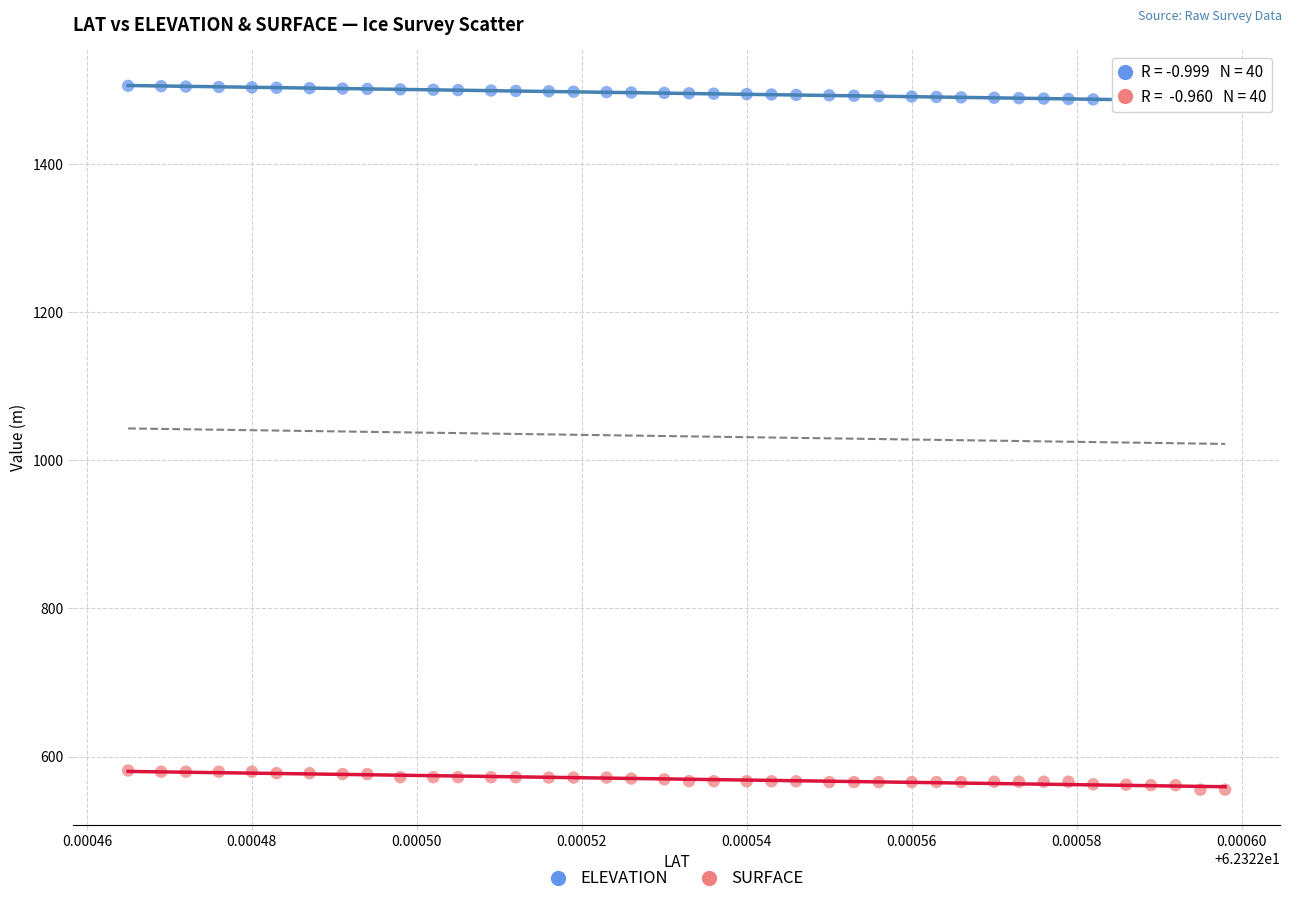

Which series reaches the minimum Y coordinate?

SURFACE